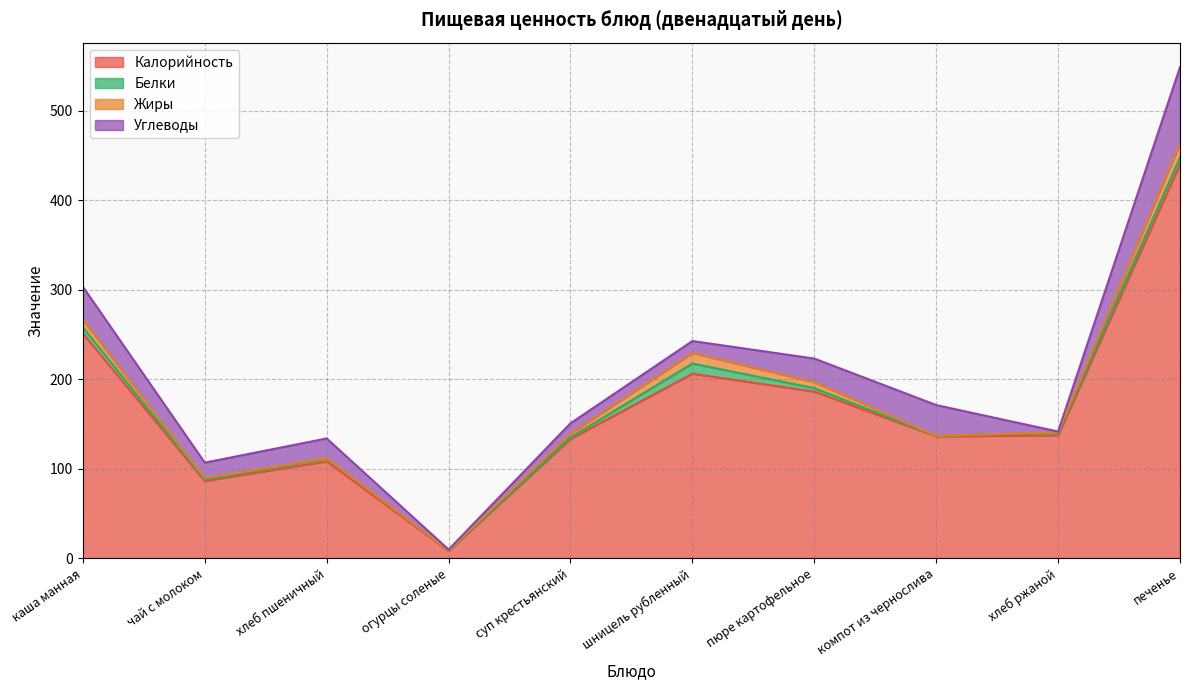

What is the total value across all series at печенье?

548.5